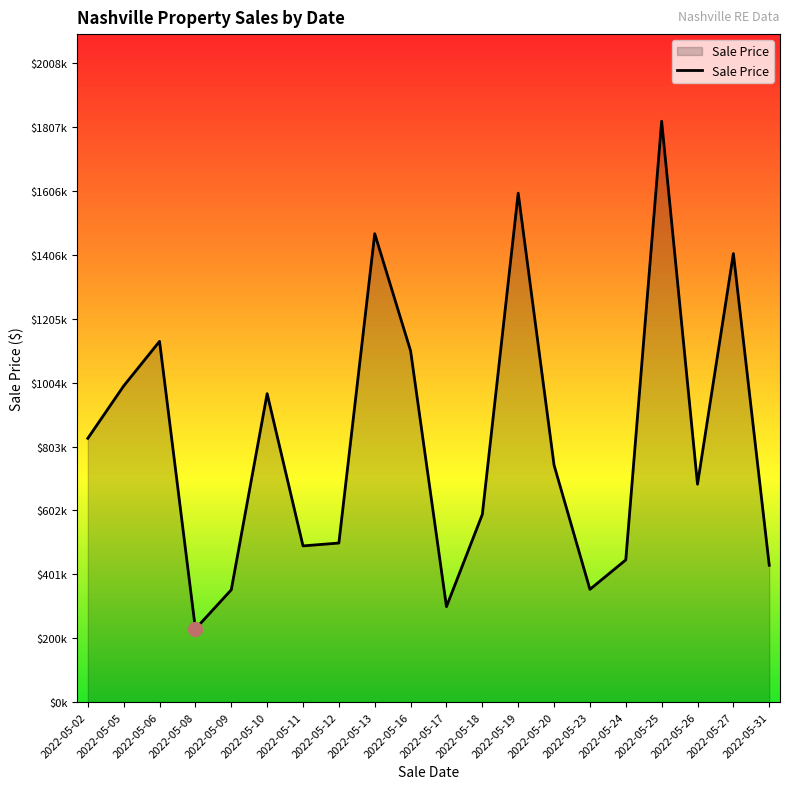

Where does the data first go above 745000?

2022-05-02